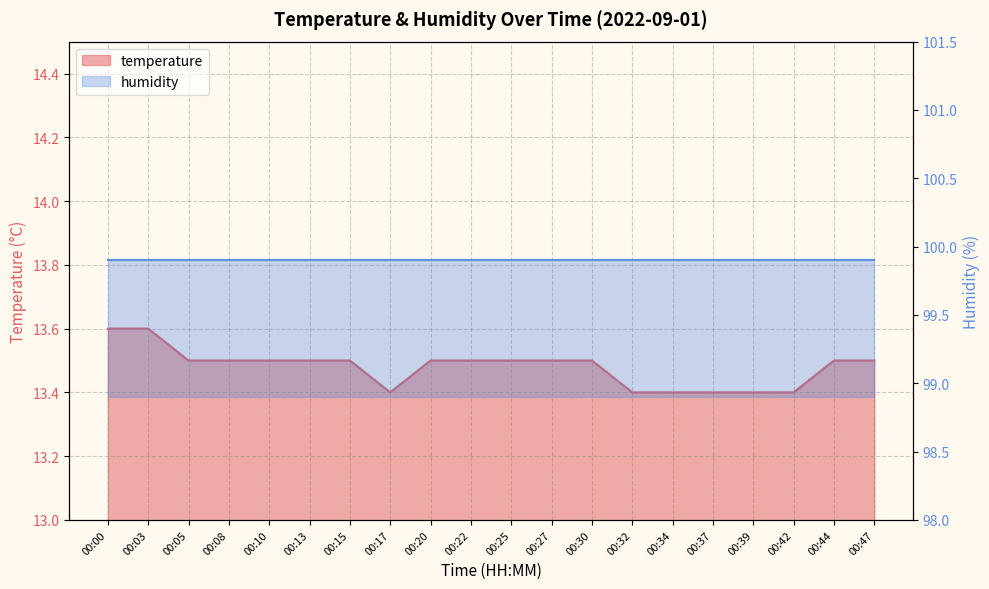

What is the difference between the second highest and minimum values?

0.2